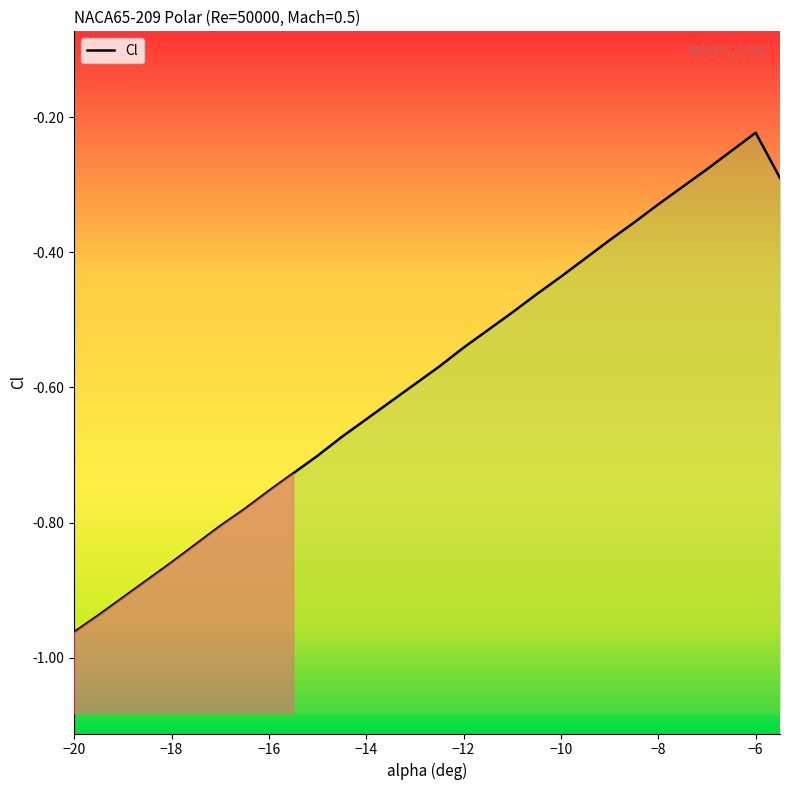

How many lines are shown in the chart?

1